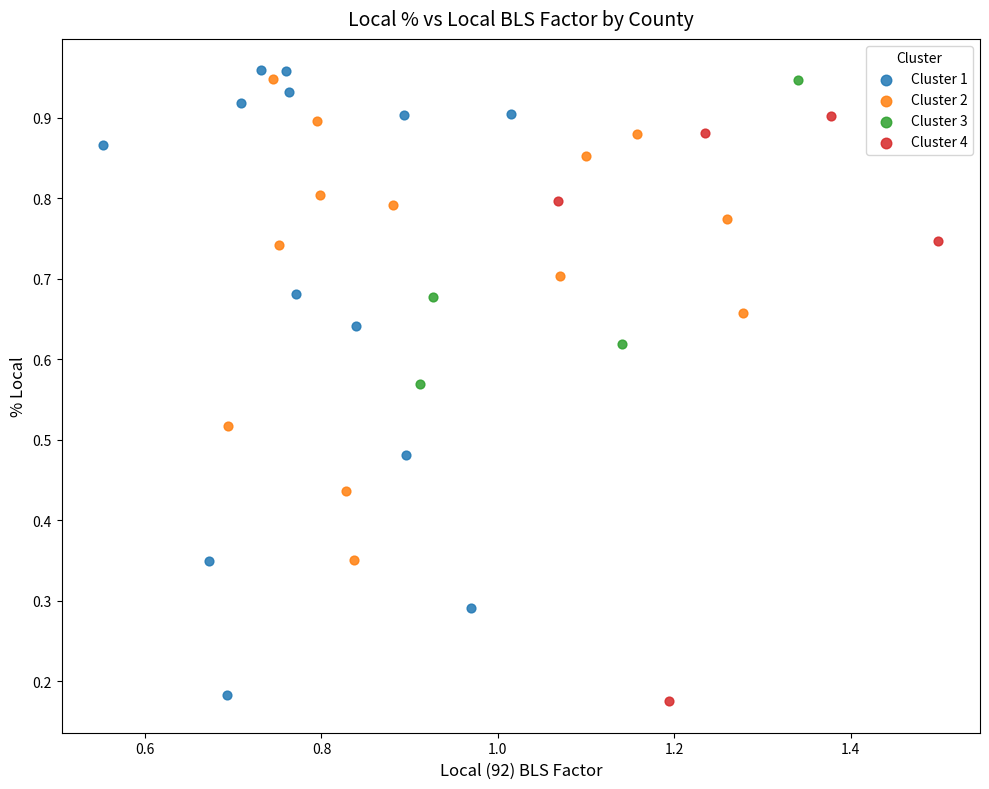

Which series has the widest spread of Y values?

Cluster 1